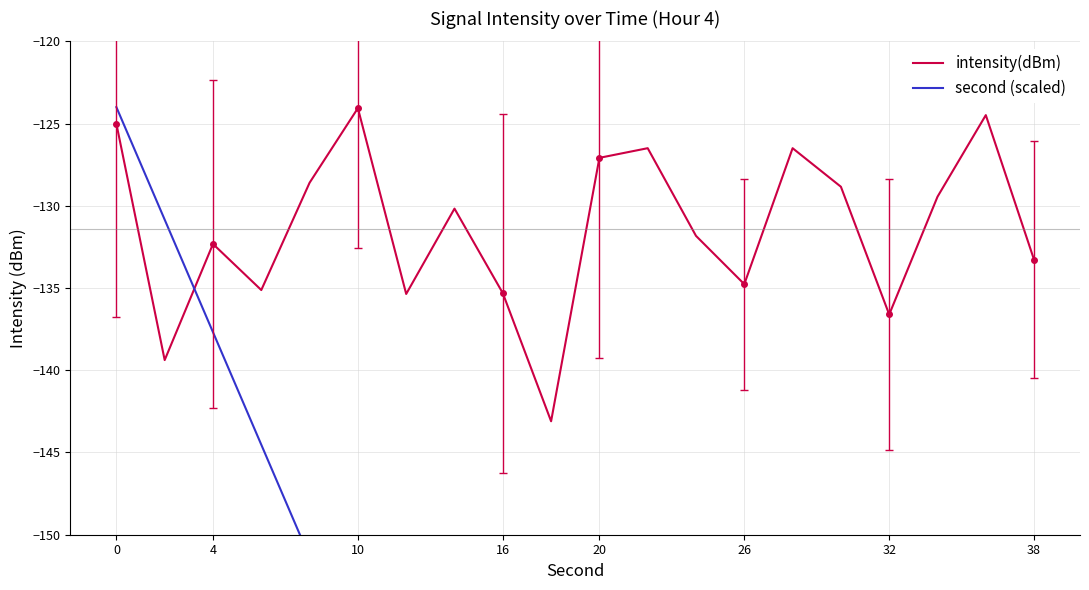

What is the minimum value for intensity(dBm)?

-143.1